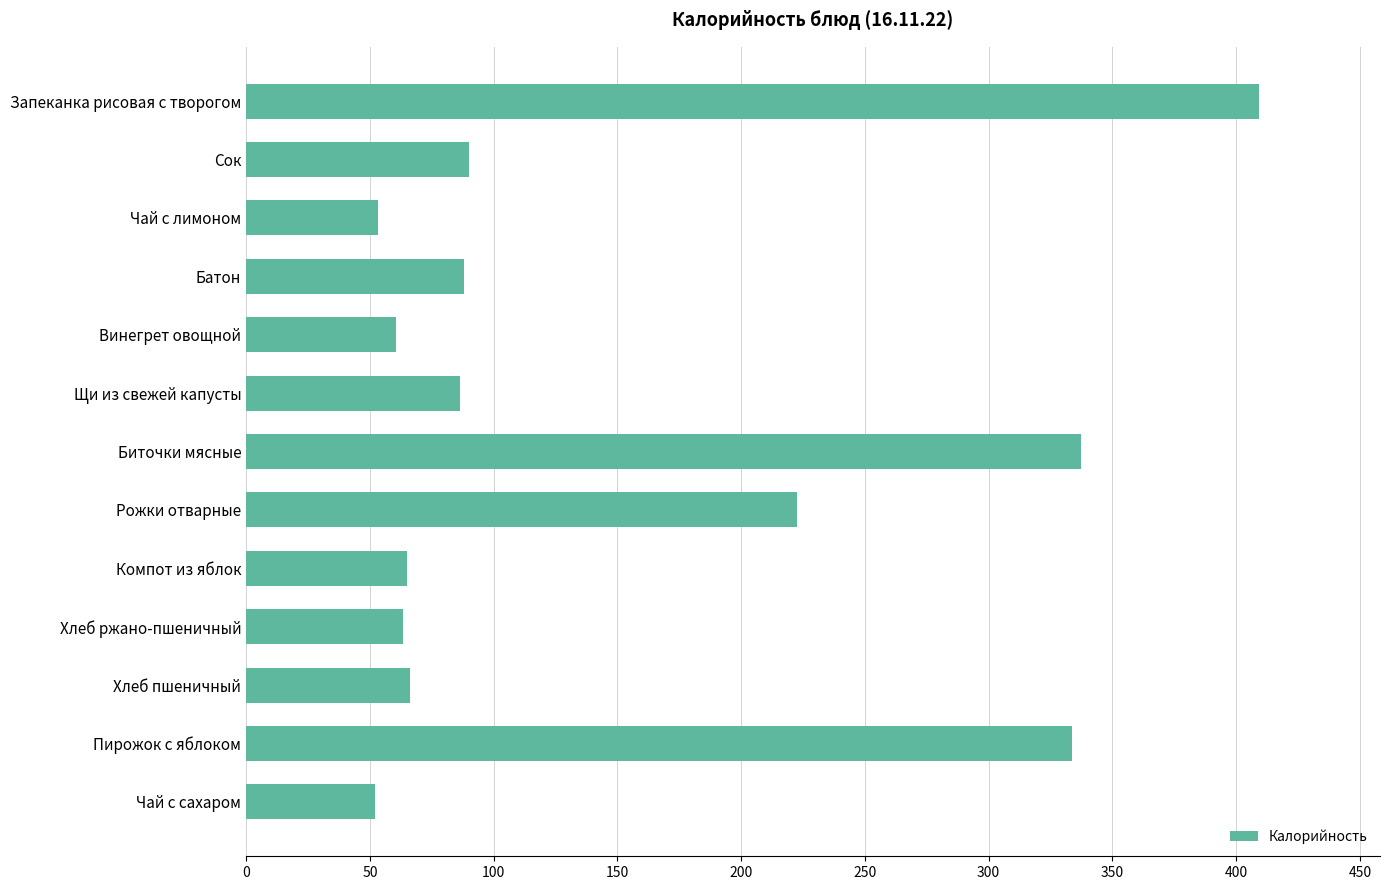

What is the difference between the maximum and minimum values?

357.1